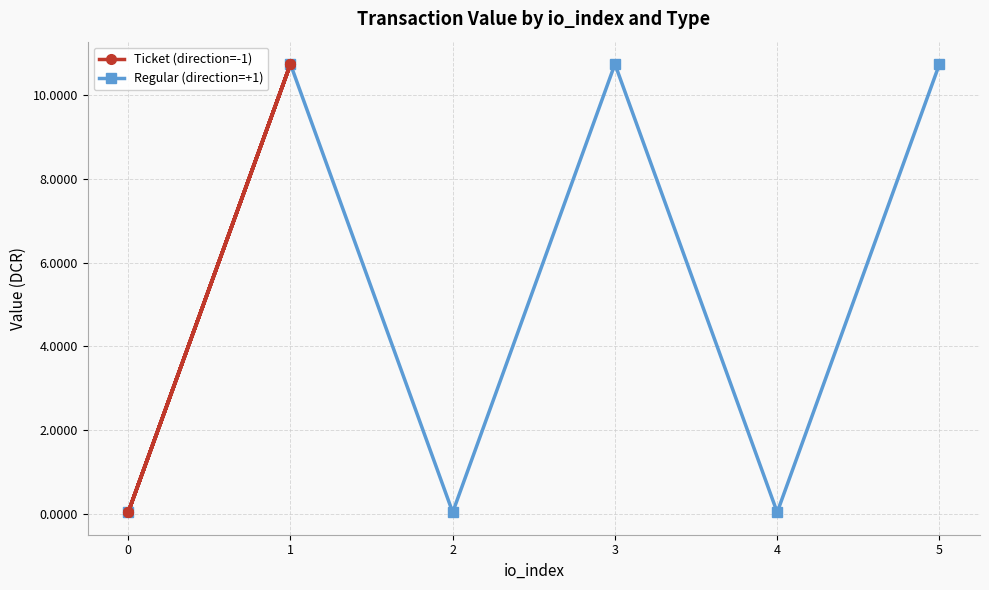

The Regular (direction=+1) series shows 6.2 at 3. True or false?

False